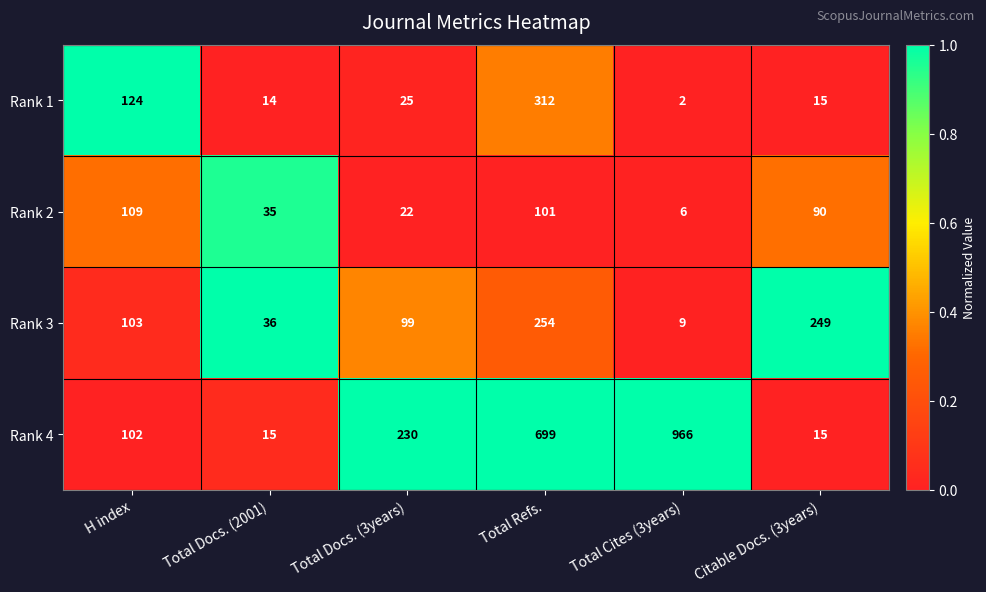

Which series has the largest total across all categories?

Rank 4